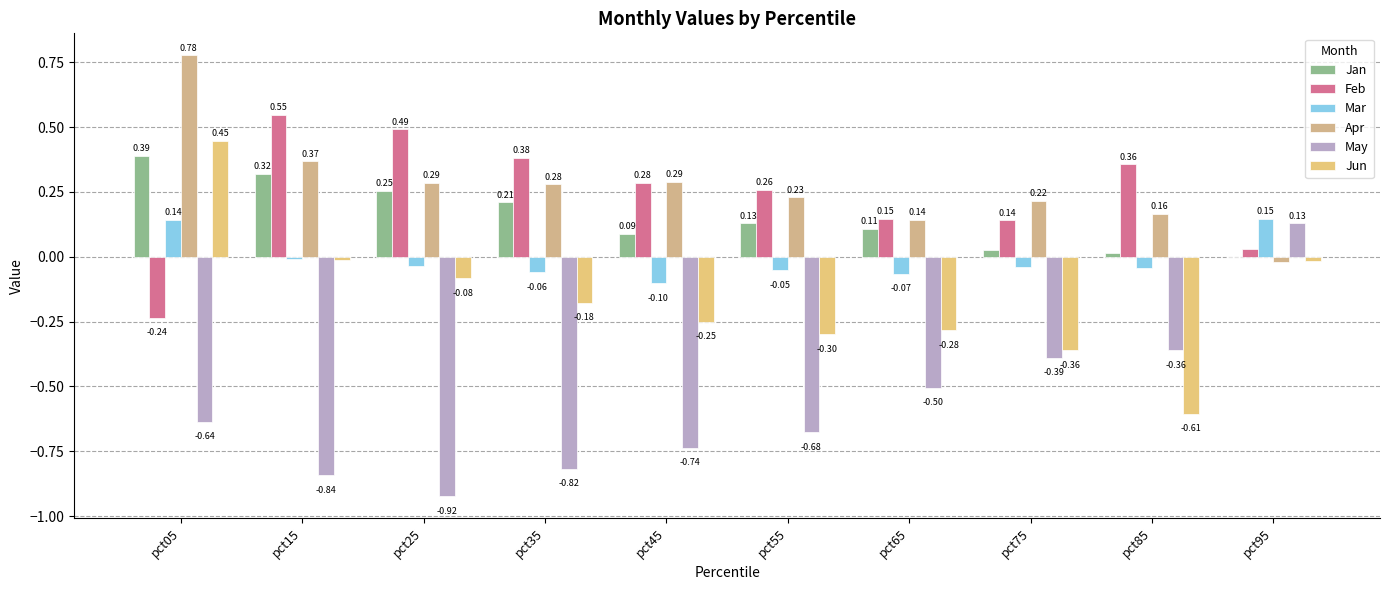

Reading left to right, extract all data points from this chart.

Jan: pct05=0.4	pct15=0.3	pct25=0.3	pct35=0.2	pct45=0.1	pct55=0.1	pct65=0.1	pct75=0.0	pct85=0.0	pct95=0.0
Feb: pct05=-0.2	pct15=0.5	pct25=0.5	pct35=0.4	pct45=0.3	pct55=0.3	pct65=0.1	pct75=0.1	pct85=0.4	pct95=0.0
Mar: pct05=0.1	pct15=-0.0	pct25=-0.0	pct35=-0.1	pct45=-0.1	pct55=-0.1	pct65=-0.1	pct75=-0.0	pct85=-0.0	pct95=0.1
Apr: pct05=0.8	pct15=0.4	pct25=0.3	pct35=0.3	pct45=0.3	pct55=0.2	pct65=0.1	pct75=0.2	pct85=0.2	pct95=-0.0
May: pct05=-0.6	pct15=-0.8	pct25=-0.9	pct35=-0.8	pct45=-0.7	pct55=-0.7	pct65=-0.5	pct75=-0.4	pct85=-0.4	pct95=0.1
Jun: pct05=0.4	pct15=-0.0	pct25=-0.1	pct35=-0.2	pct45=-0.3	pct55=-0.3	pct65=-0.3	pct75=-0.4	pct85=-0.6	pct95=-0.0